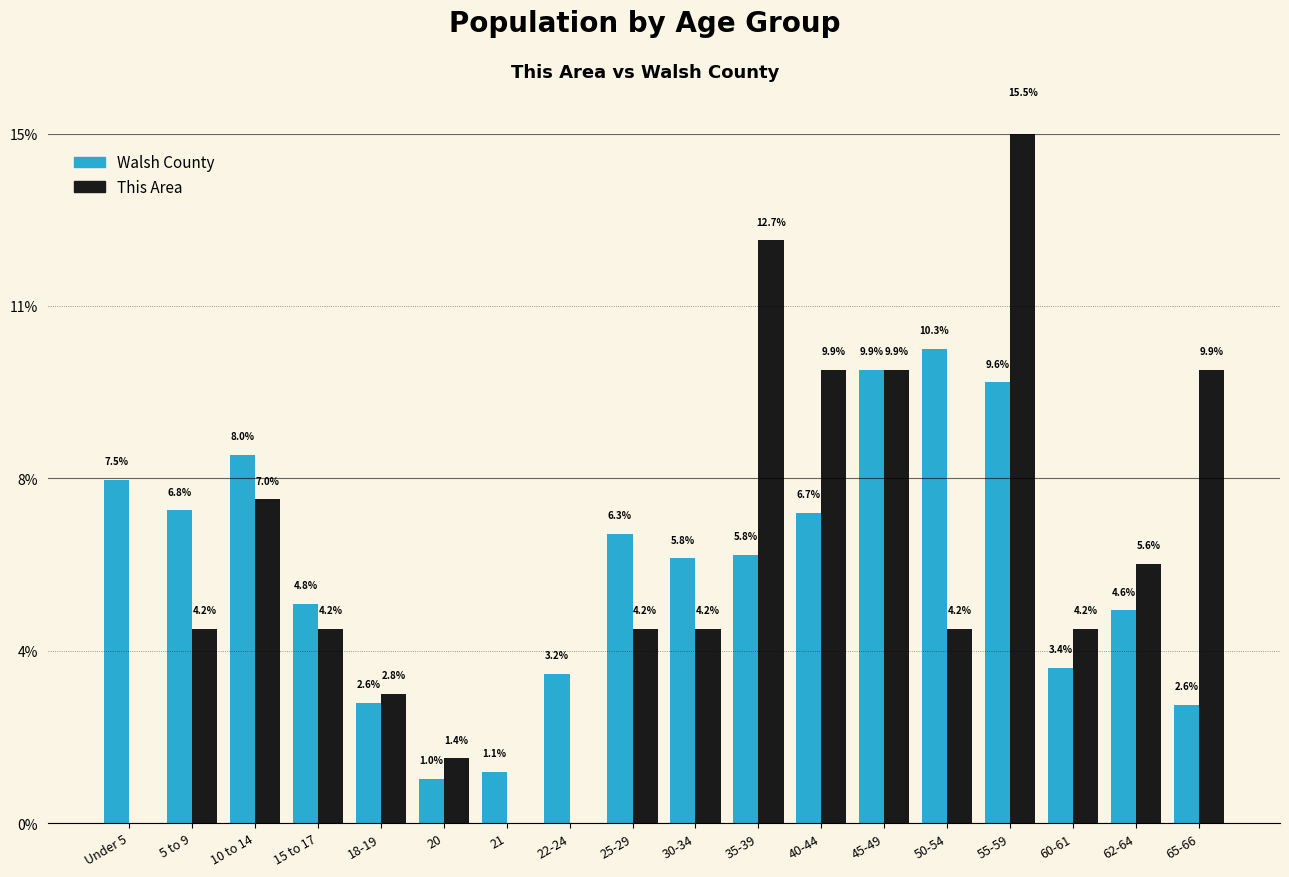

How many bars are there in each group?

2